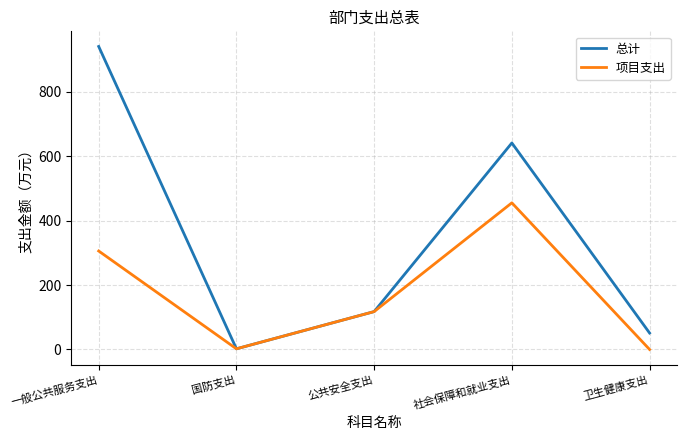

What is the difference between the second highest and minimum values in the 总计 series?

638.8